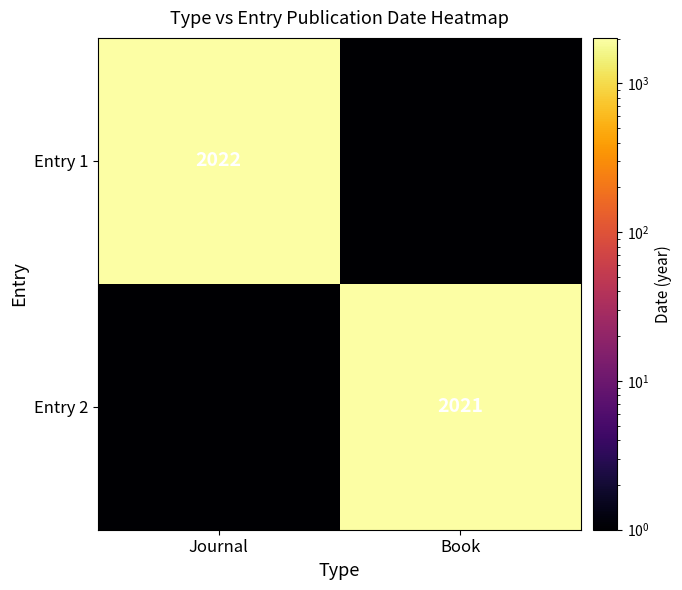

The Entry 1 series shows 2022.0 at Journal. True or false?

True